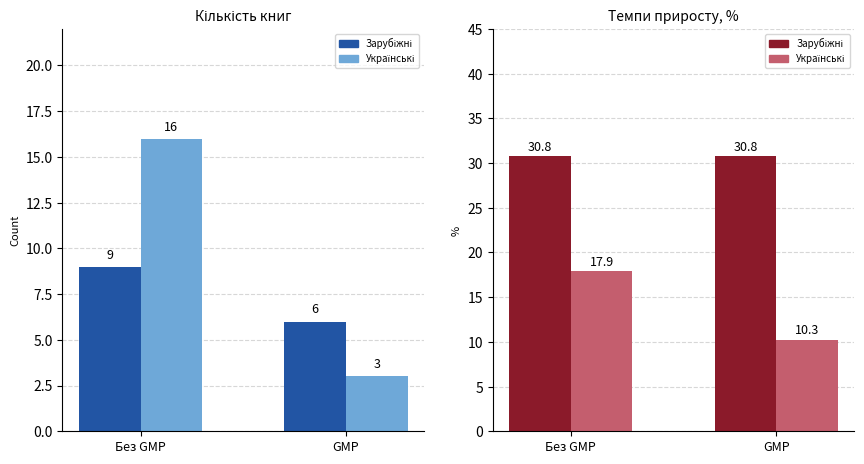

Reading left to right, transcribe all the data shown in this chart.

Fiction Ages 7-12 / Academic: Без GMP=9.0	GMP=6.0
Character Picture Books / Other: Без GMP=16.0	GMP=3.0
Trade Paperback / Hardcover: Без GMP=30.8	GMP=30.8
Enhanced eBook / Fixed Layout eBook: Без GMP=17.9	GMP=10.3